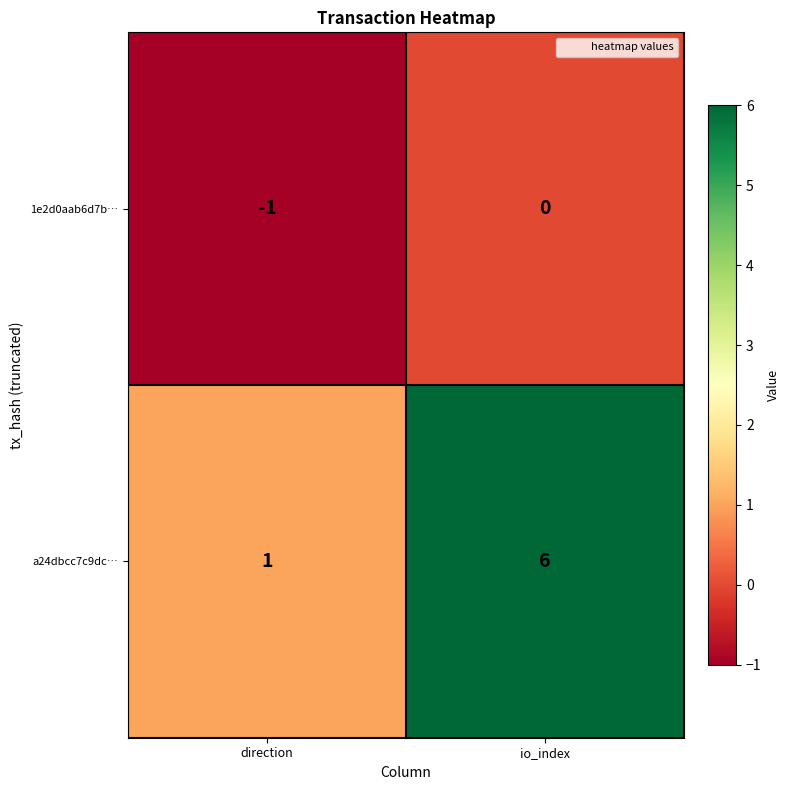

What value does the a24dbcc7c9dc… series have at io_index?

6